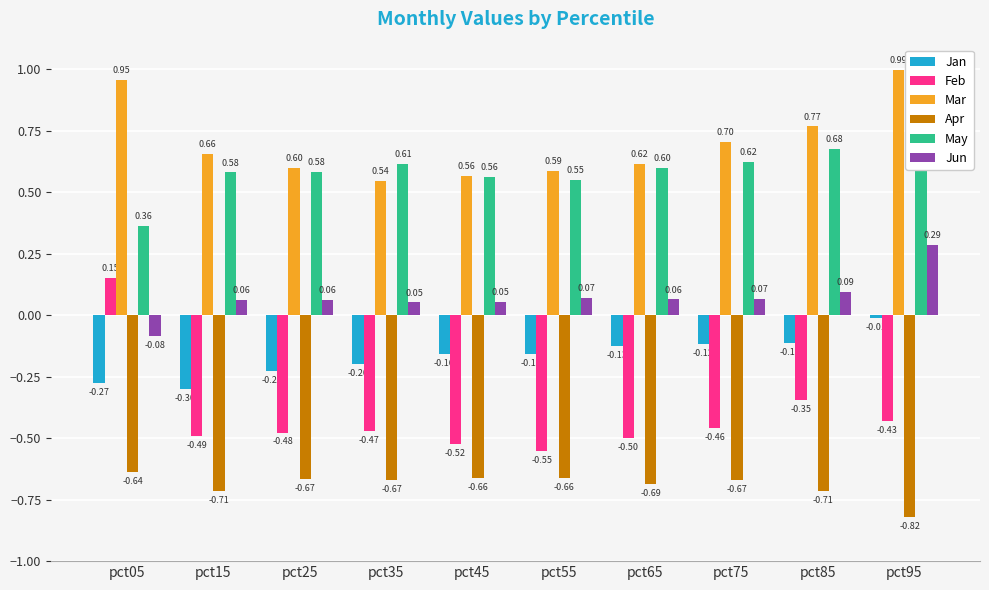

Are the bars horizontal?

No